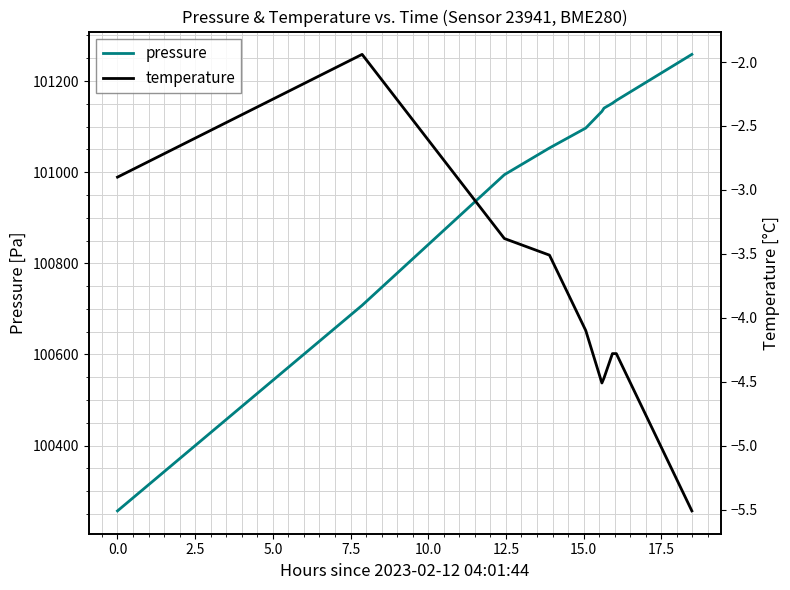

True or false: pressure and temperature cross at least once.

False